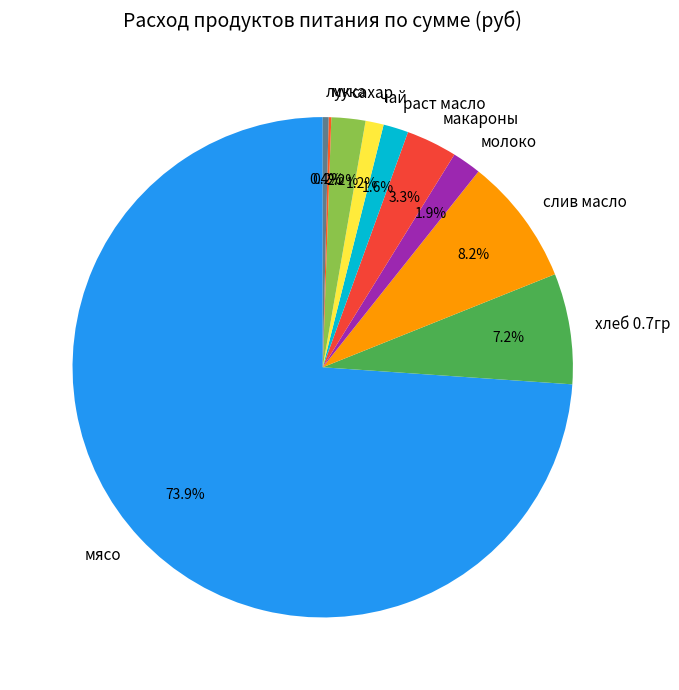

What is the majority slice?

мясо